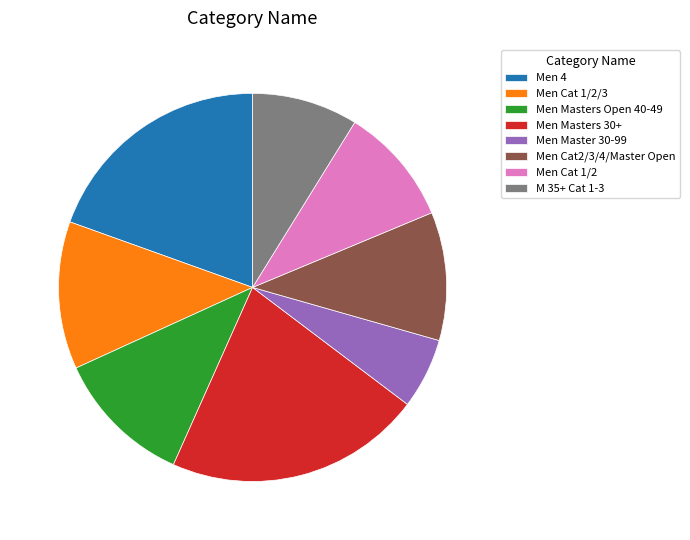

Does Men Masters 30+ account for over 50% of the chart?

No